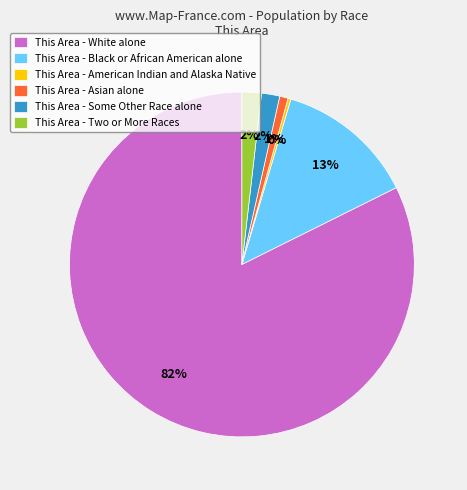

Between This Area - Asian alone and This Area - Two or More Races, which is larger?

This Area - Two or More Races